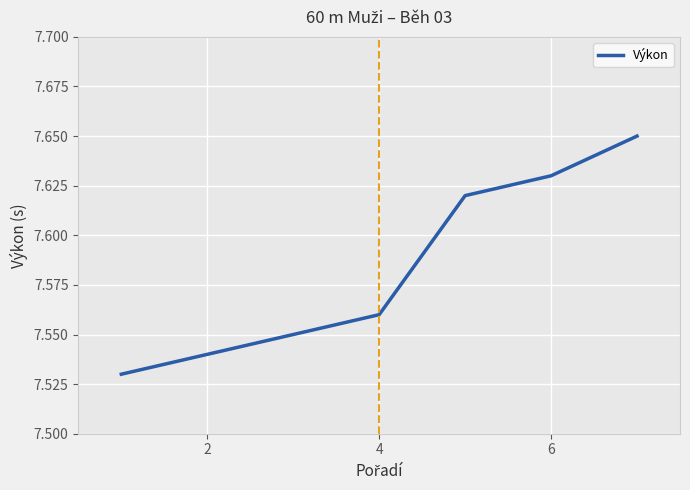

What is the sum of all values?

53.1